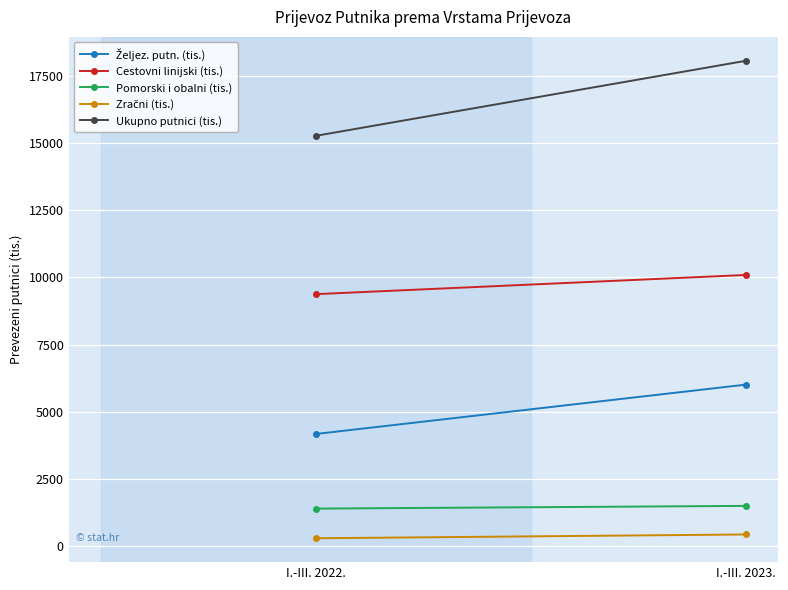

Reading right to left, extract all data points from this chart.

Željez. putn. (tis.): I.-III. 2023.=6015	I.-III. 2022.=4180
Cestovni linijski (tis.): I.-III. 2023.=10092	I.-III. 2022.=9379
Pomorski i obalni (tis.): I.-III. 2023.=1506	I.-III. 2022.=1405
Zračni (tis.): I.-III. 2023.=443	I.-III. 2022.=302
Ukupno putnici (tis.): I.-III. 2023.=18056	I.-III. 2022.=15266